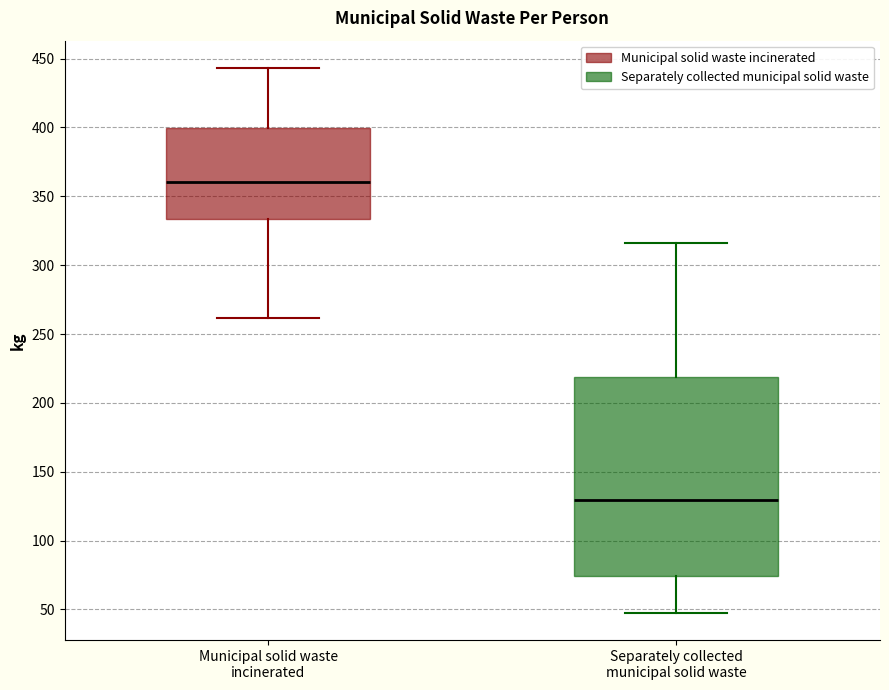

Which box's median line is the lowest?

Separately collected municipal solid waste